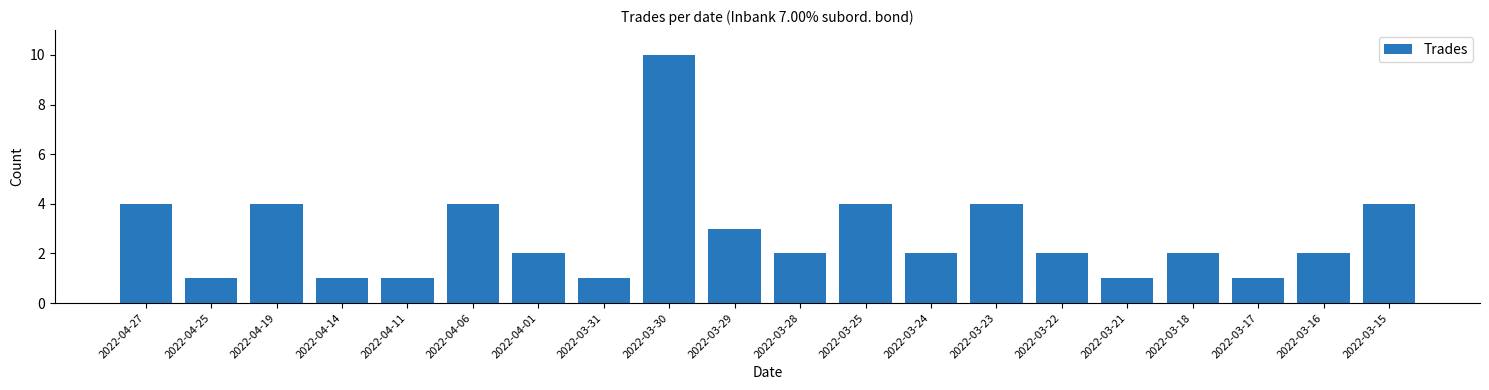

Which category has the highest value across all series?

2022-03-30